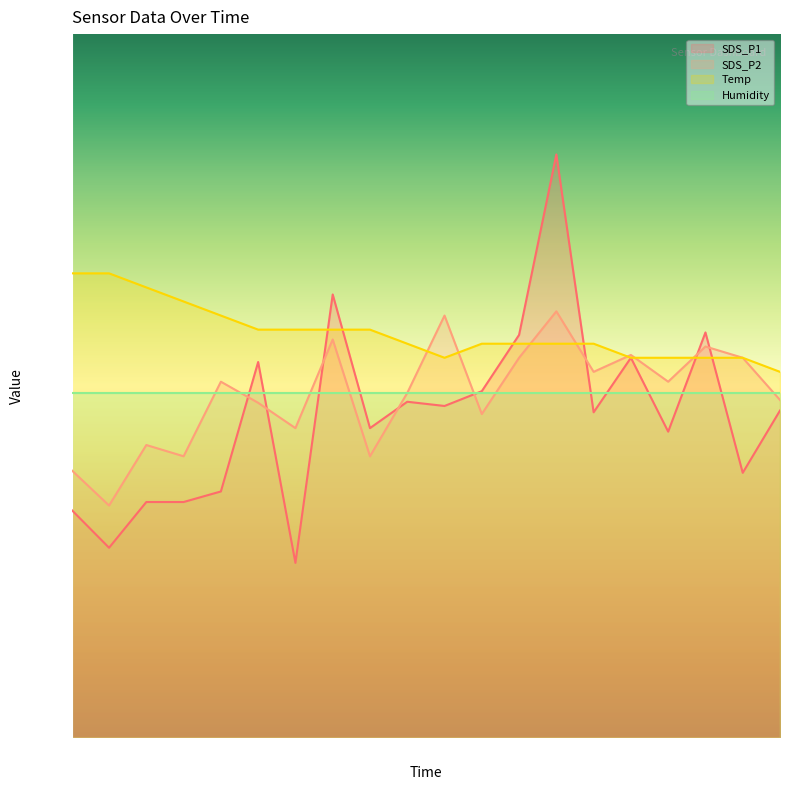

How many categories are shown in the chart?

20